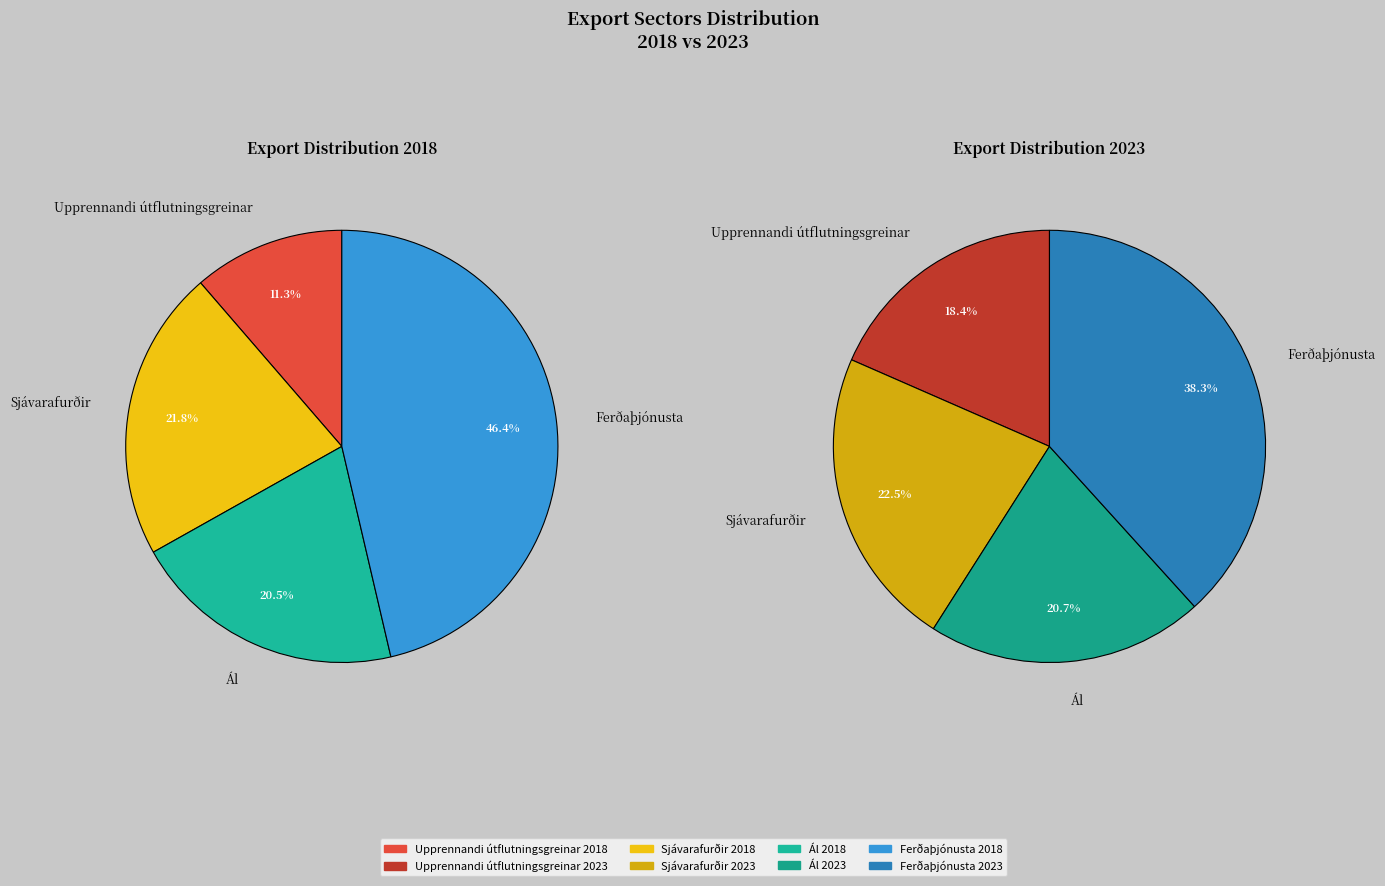

Is it true that values_2023 is 9% of the pie?

False